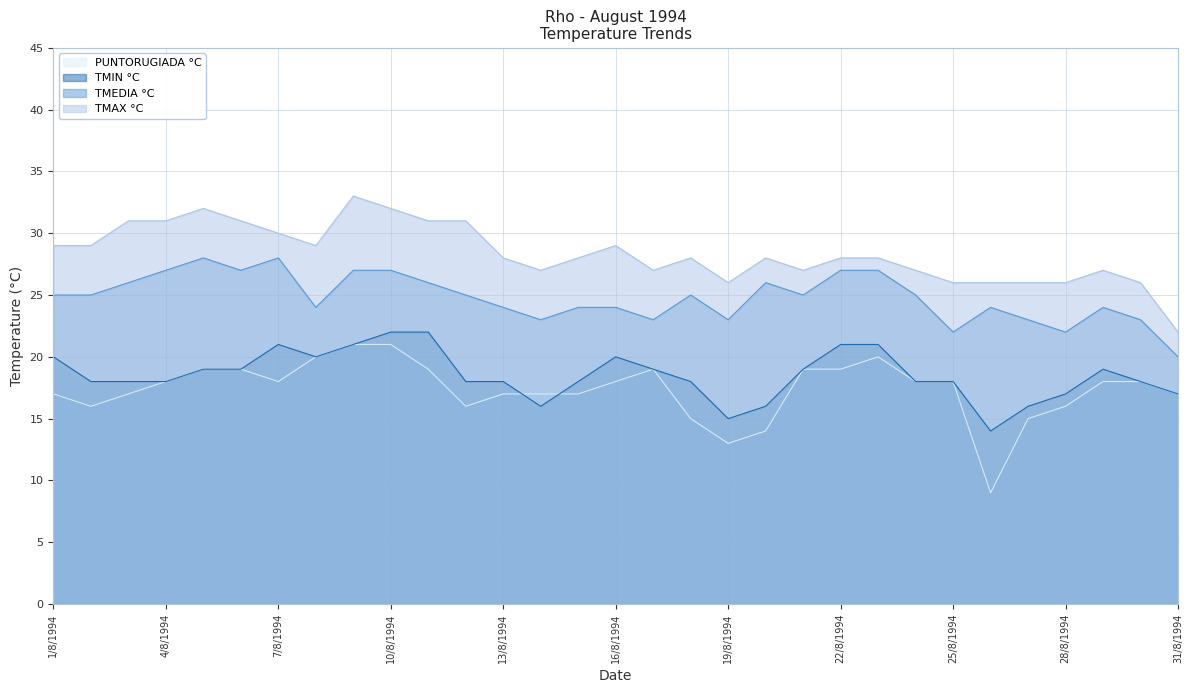

True or false: TMAX °C and PUNTORUGIADA °C intersect in this chart.

False